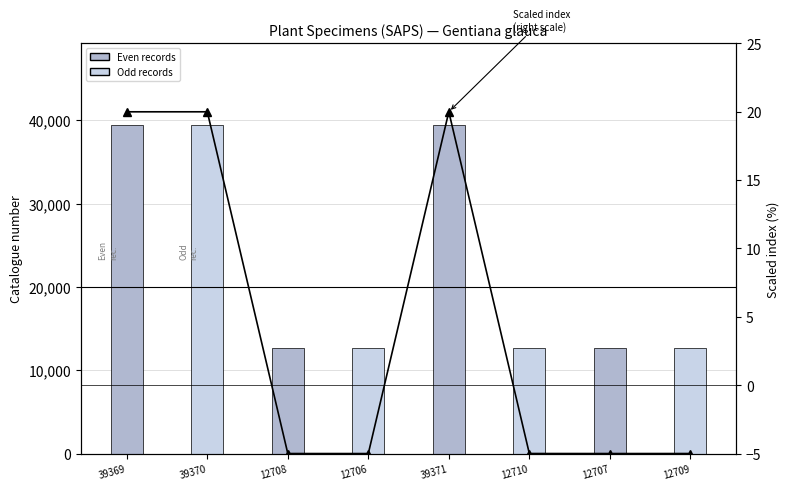

Reading left to right, extract all data points from this chart.

39369=20.0	39370=20.0	12708=-5.0	12706=-5.0	39371=20.0	12710=-5.0	12707=-5.0	12709=-5.0